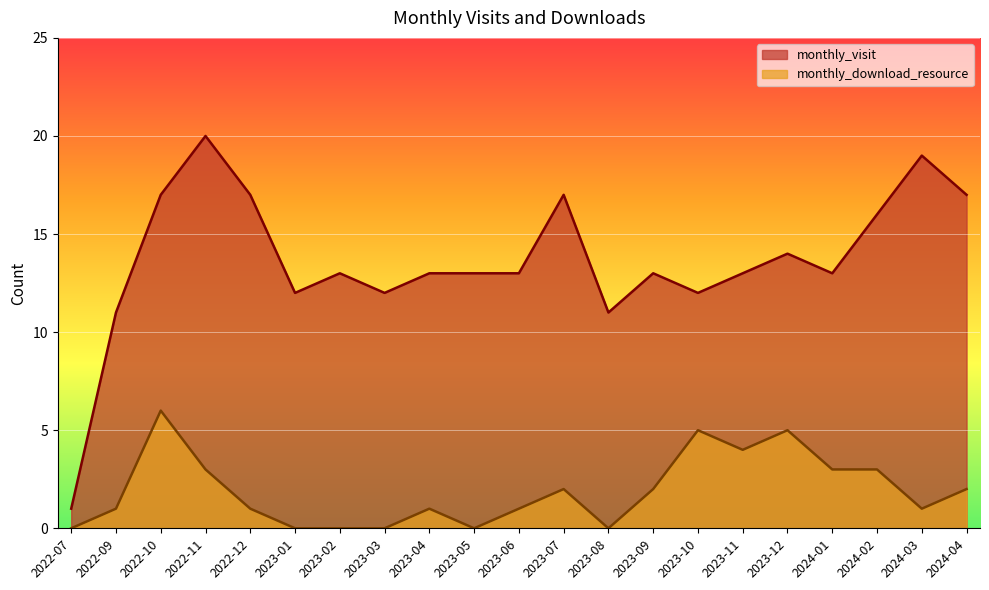

How many lines are shown in the chart?

2